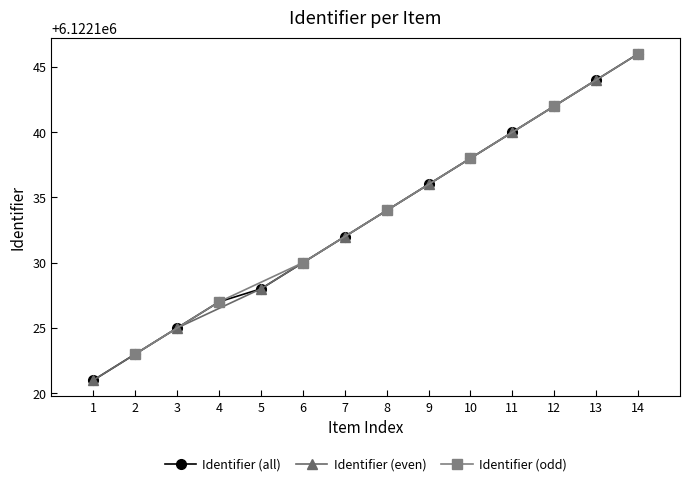

The Identifier (all) series shows 6122123 at 2. True or false?

True